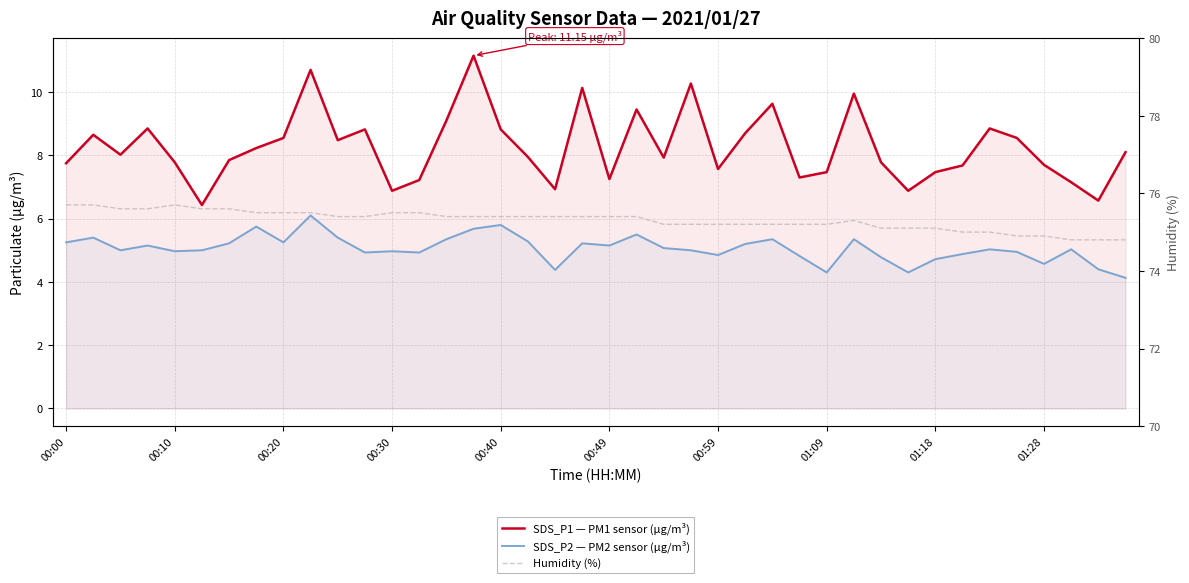

True or false: SDS_P1 — PM1 sensor (µg/m³) has a value of 7.2 at 00:49.

True